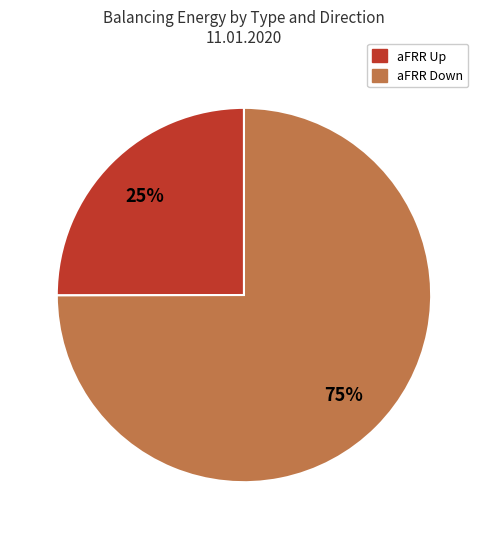

Is there a majority slice in this chart?

Yes